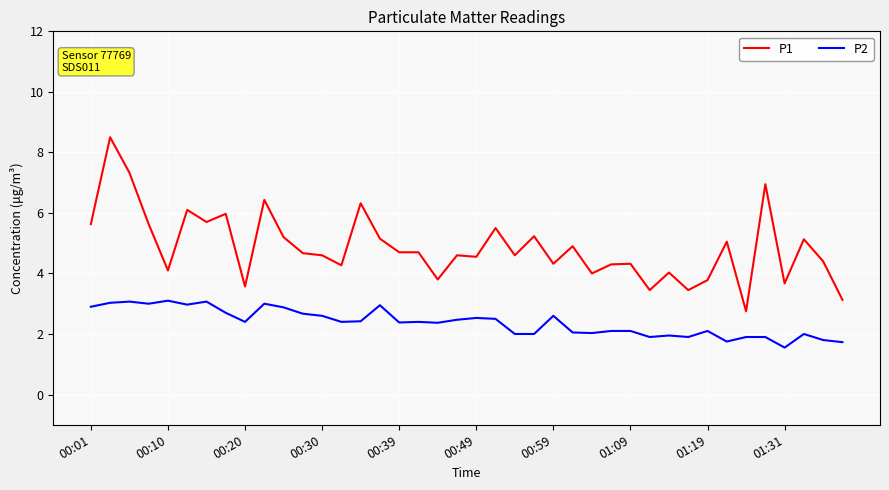

True or false: P1 and P2 intersect in this chart.

False